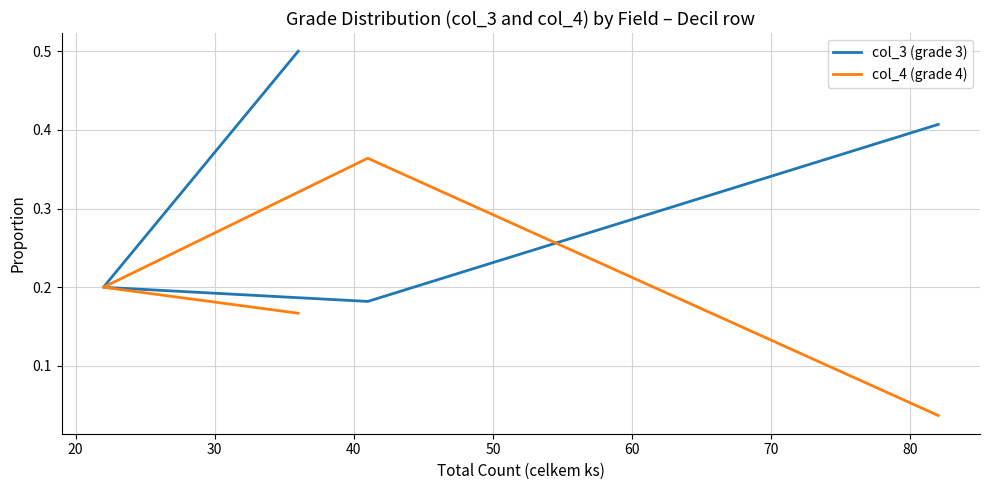

Rank the series by their average value, from highest to lowest.

col_3 (grade 3), col_4 (grade 4)